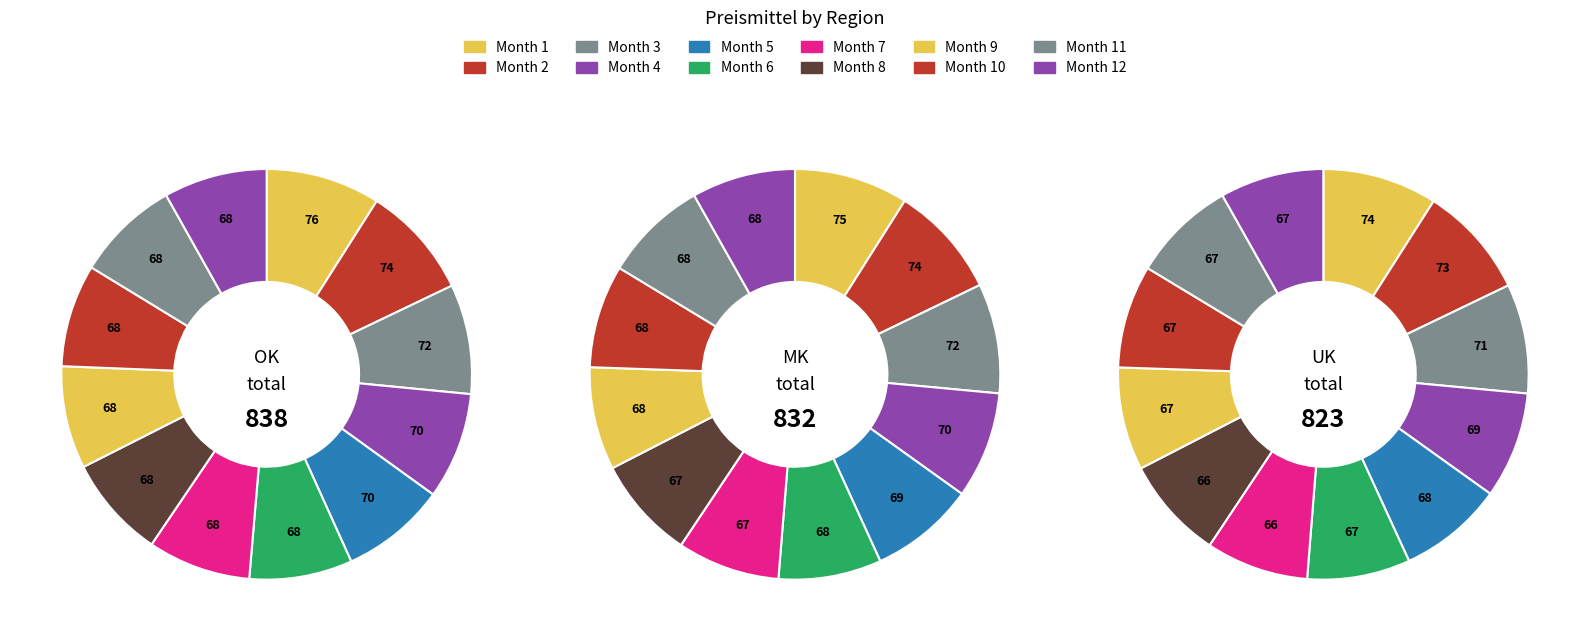

Is 10 the majority of the pie?

No